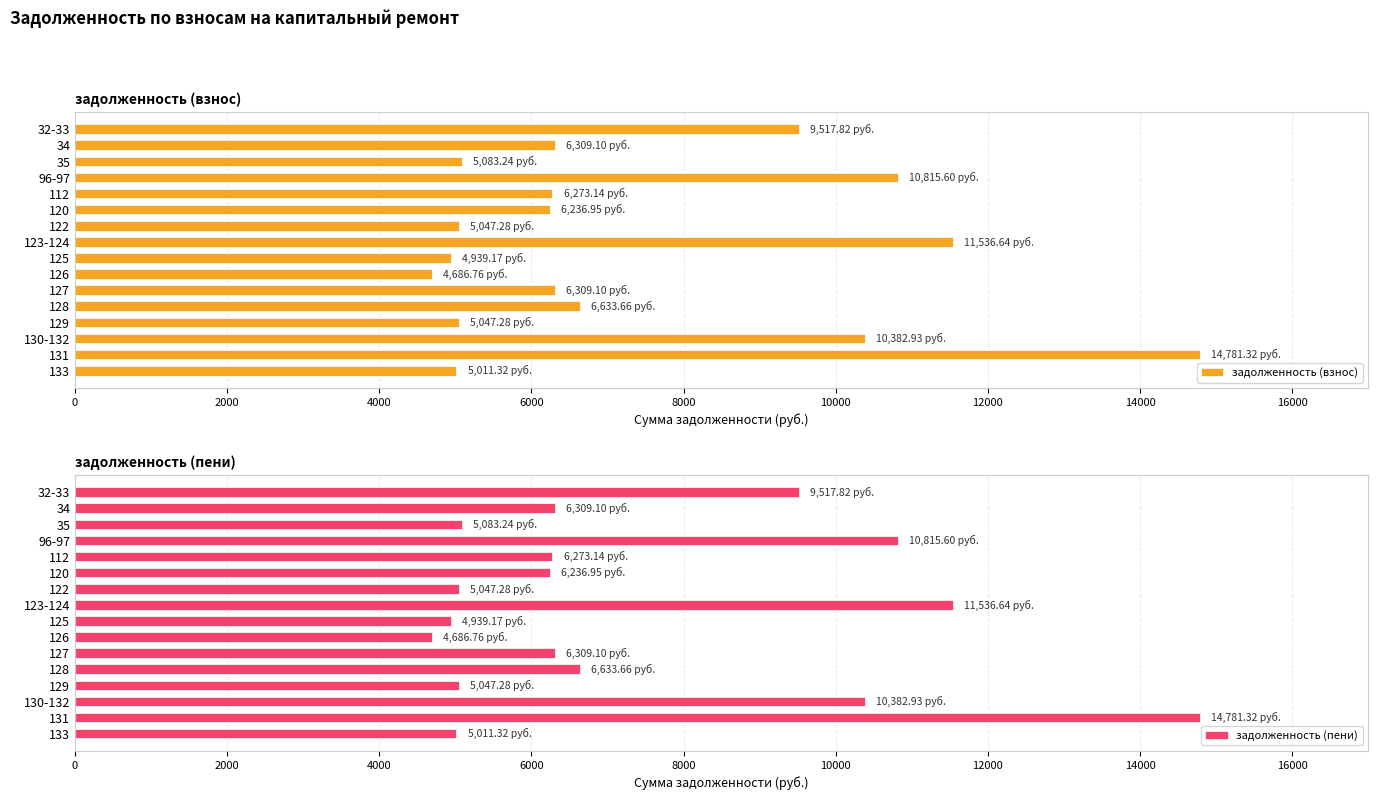

How many data points in задолженность (пени) are less than 6309?

8